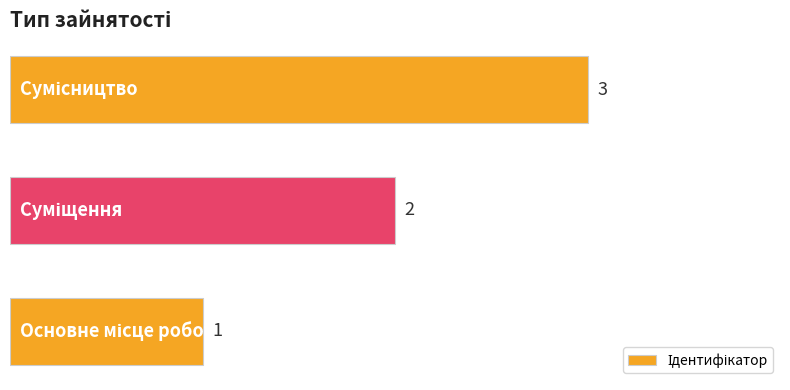

What is the sum of all values?

6